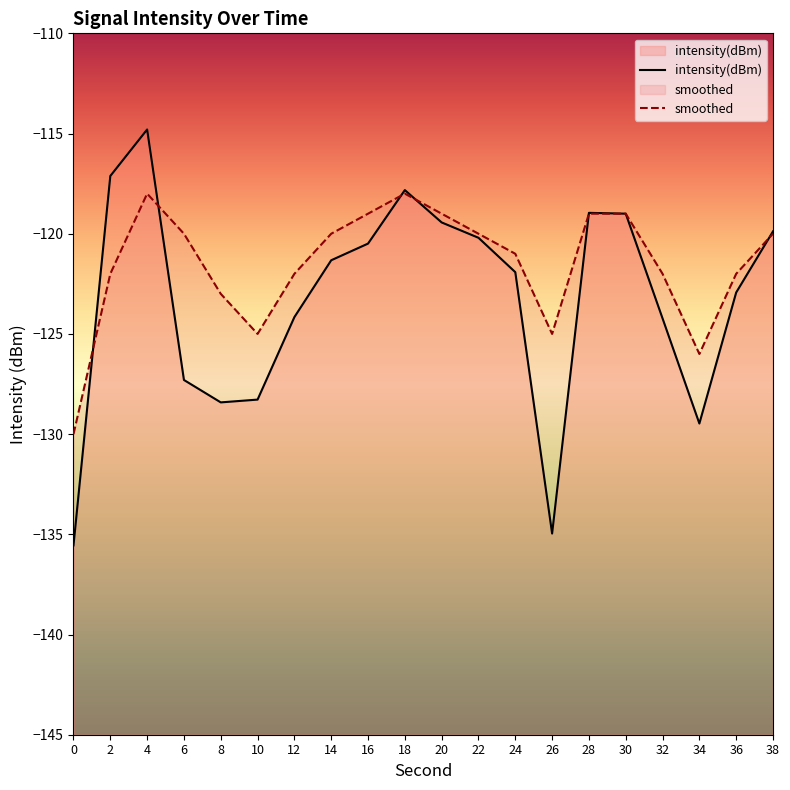

The intensity(dBm) series shows -127.3 at 6. True or false?

True